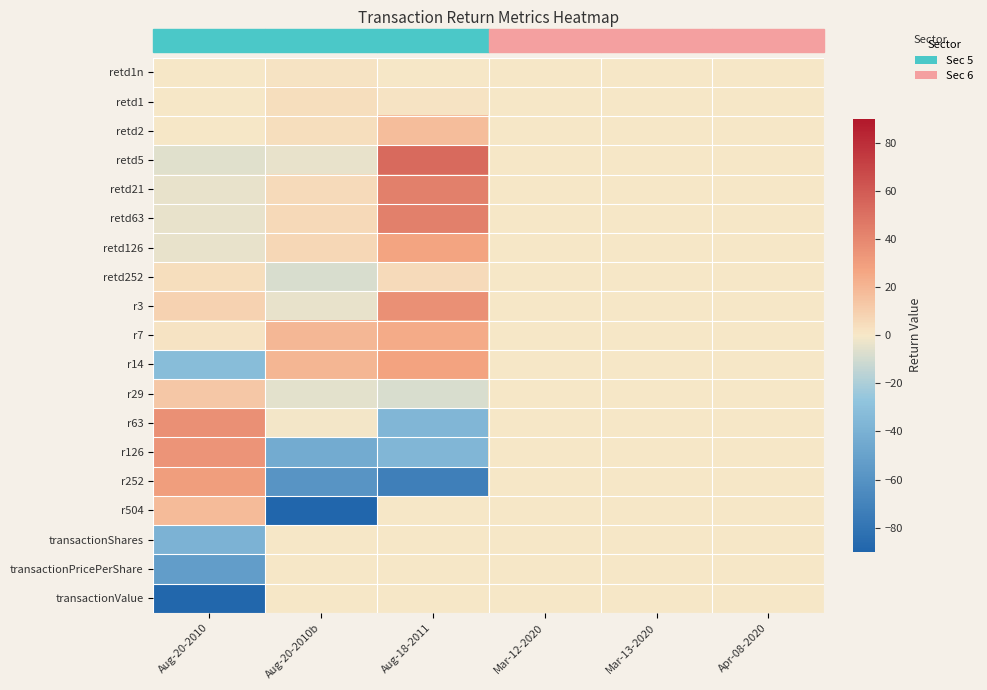

Count the number of categories in the chart.

6